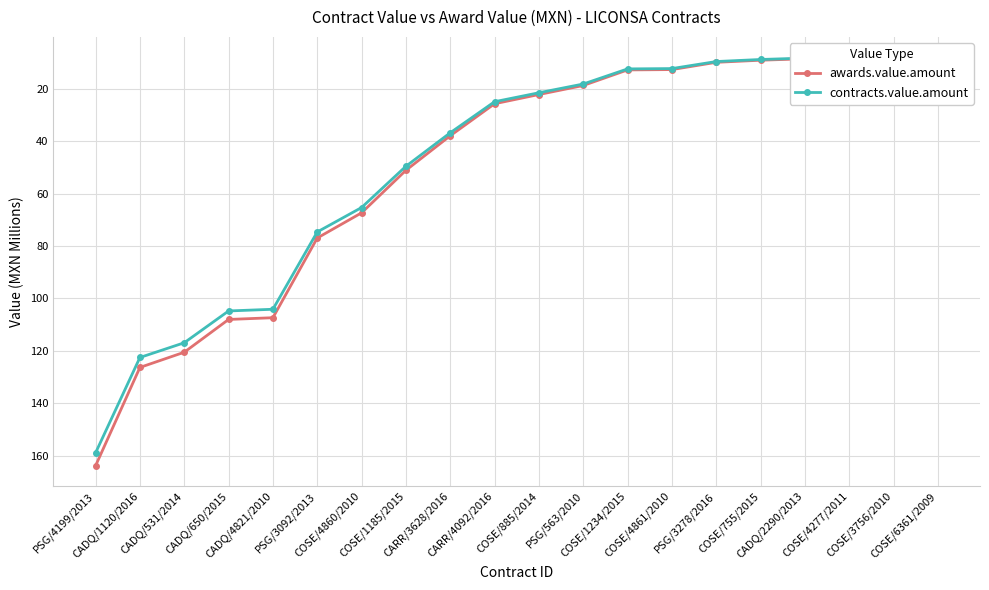

Rank the series by their maximum value, from highest to lowest.

awards.value.amount, contracts.value.amount